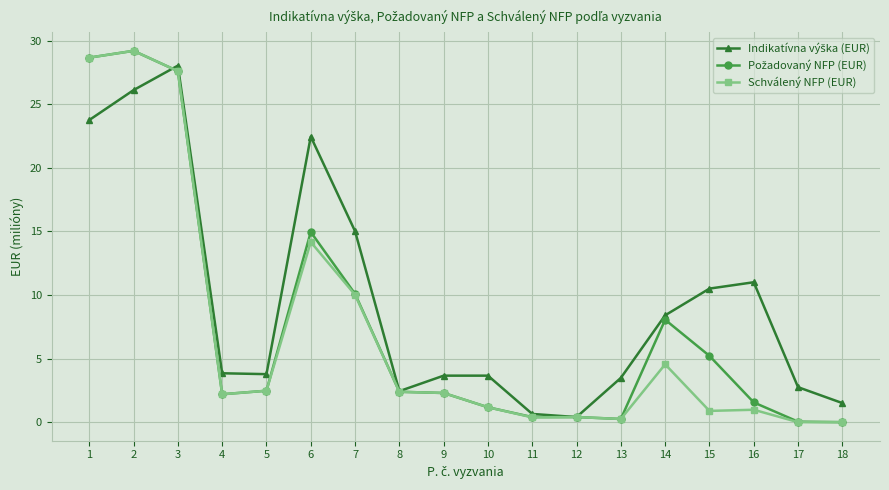

The Schválený NFP (EUR) series shows 15.3 at 17. True or false?

False